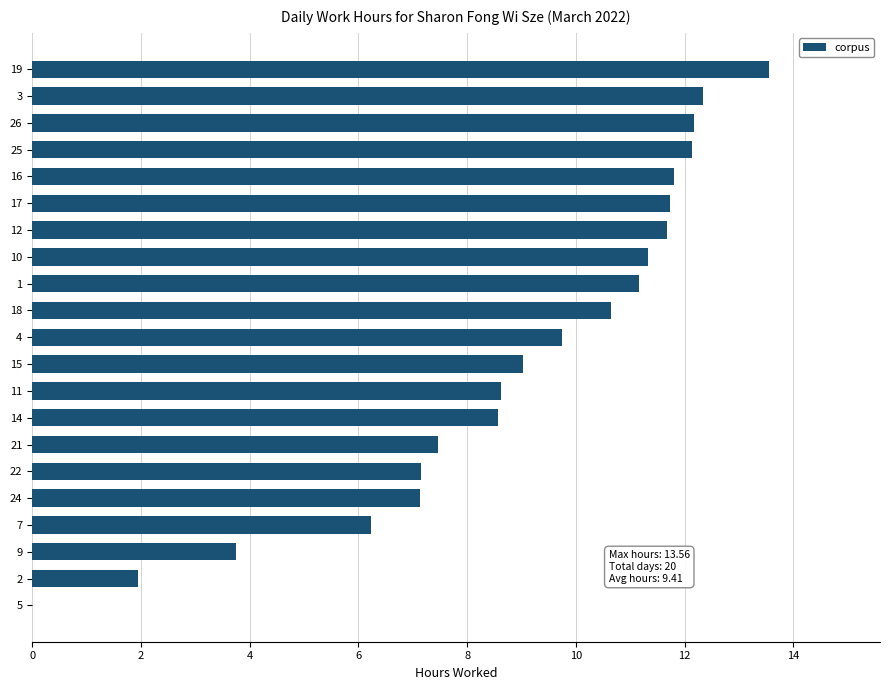

What is the maximum value shown in the chart?

13.6